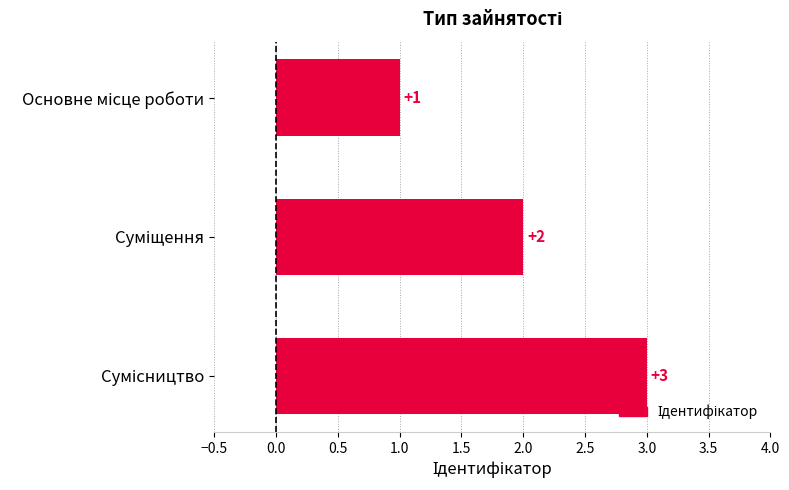

Count the values in the range 1 to 3.

3